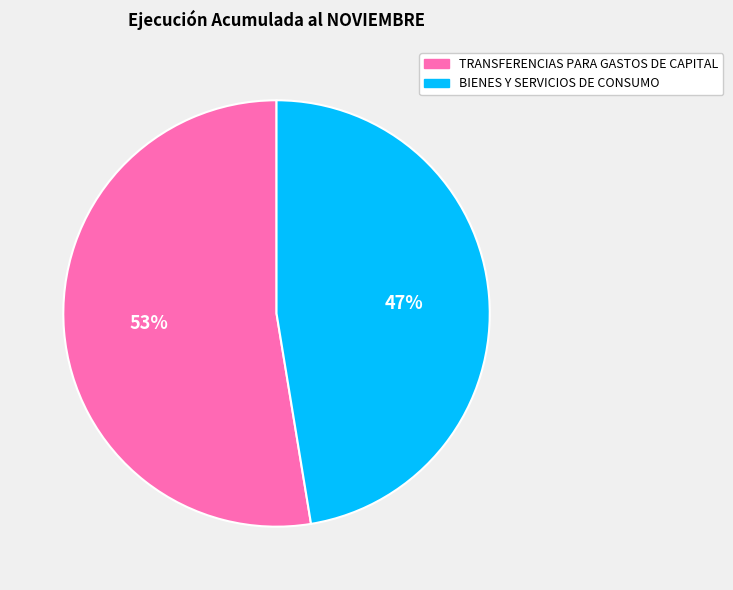

The TRANSFERENCIAS PARA GASTOS DE CAPITAL slice represents 46% of the pie. True or false?

False